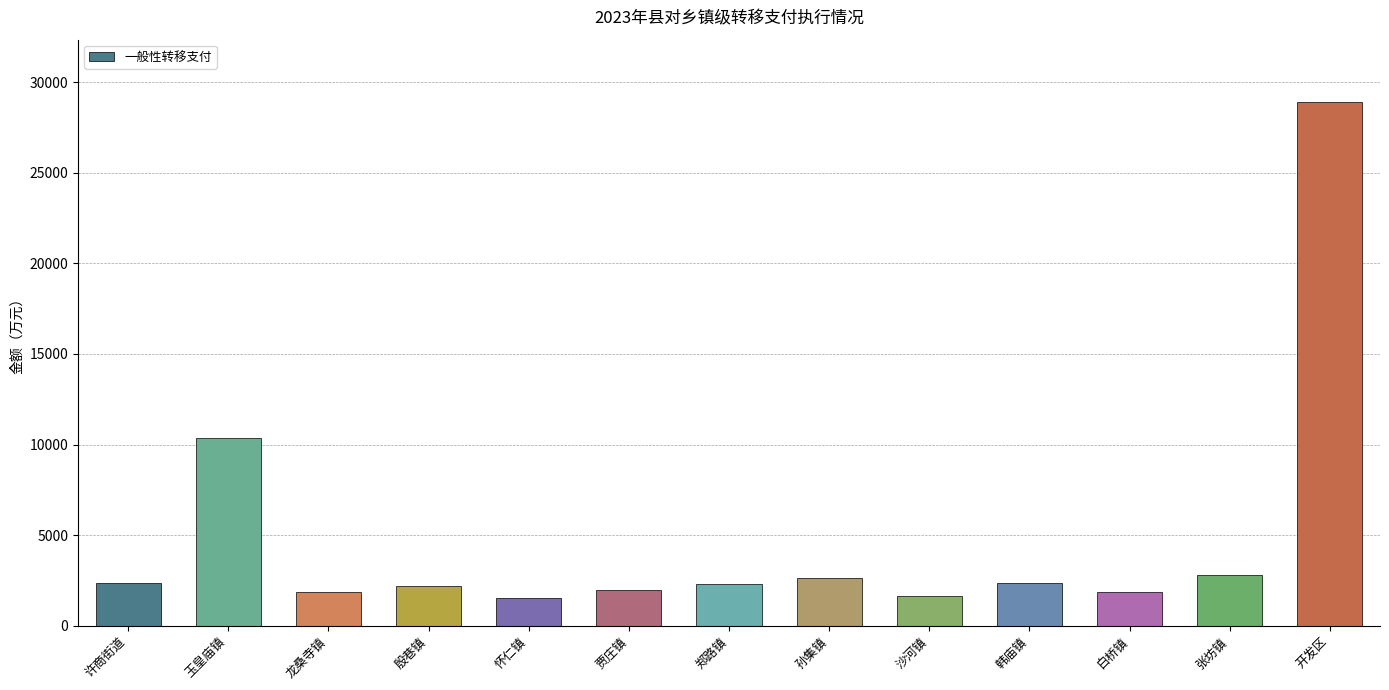

Count the number of data series in this chart.

1